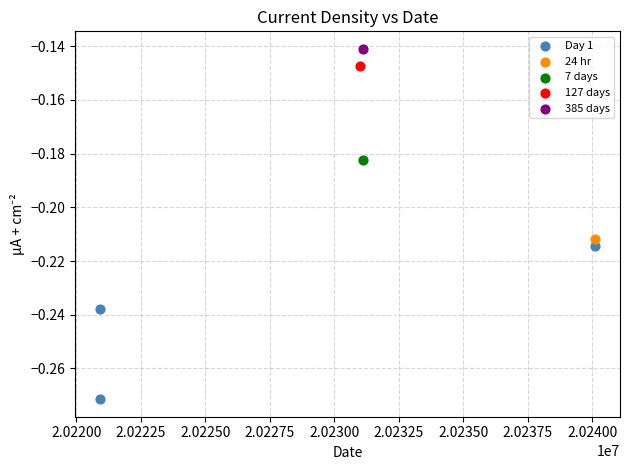

What are all the series names shown in the legend?

Day 1, 24 hr, 7 days, 127 days, 385 days